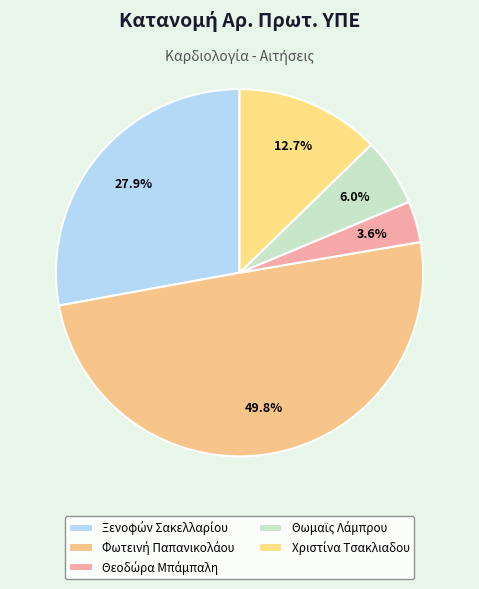

What percentage is the Ξενοφών Σακελλαρίου slice, to the nearest percent?

28%